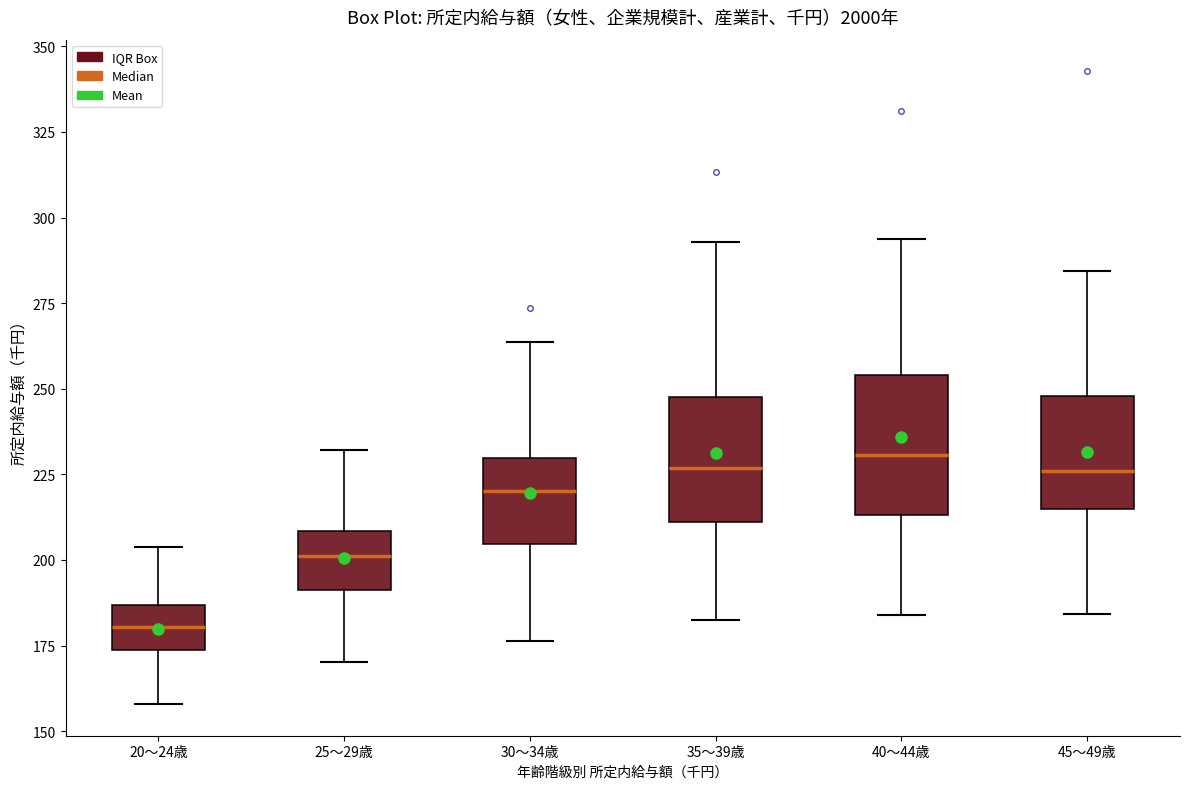

Reading left to right, read every box against the y-axis: the position of its median line, the range the box covers, and the ends of its whiskers. The values are not printed on the chart, so give them approximately, as read against the axis.

20～24歳: median 180, box 175 to 185, whiskers 160 to 205
25～29歳: median 200, box 190 to 210, whiskers 170 to 230
30～34歳: median 220, box 205 to 230, whiskers 175 to 265
35～39歳: median 225, box 210 to 250, whiskers 185 to 295
40～44歳: median 230, box 215 to 255, whiskers 185 to 295
45～49歳: median 225, box 215 to 250, whiskers 185 to 285